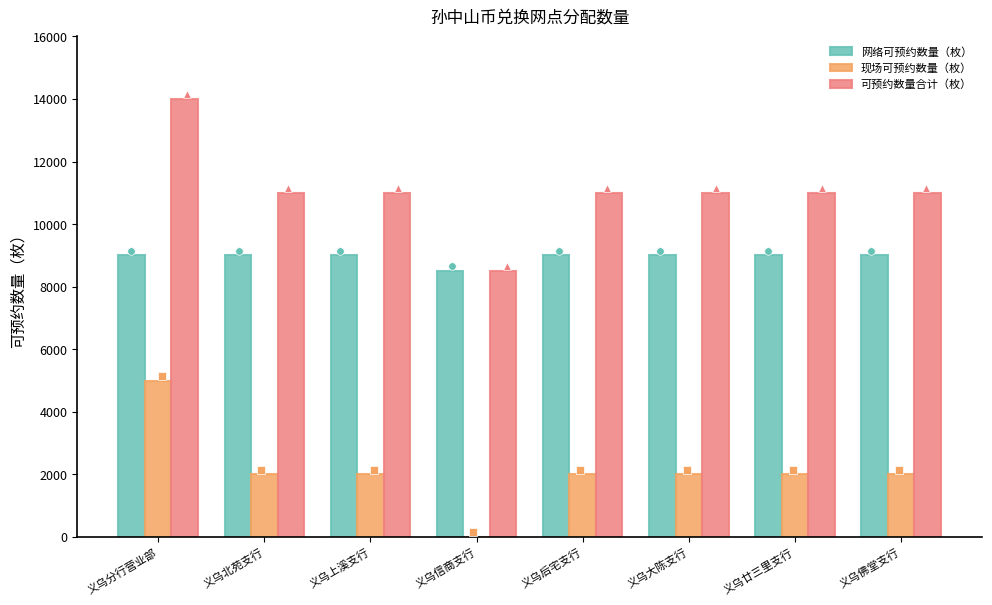

Which series reaches the maximum Y coordinate?

可预约数量合计（枚）